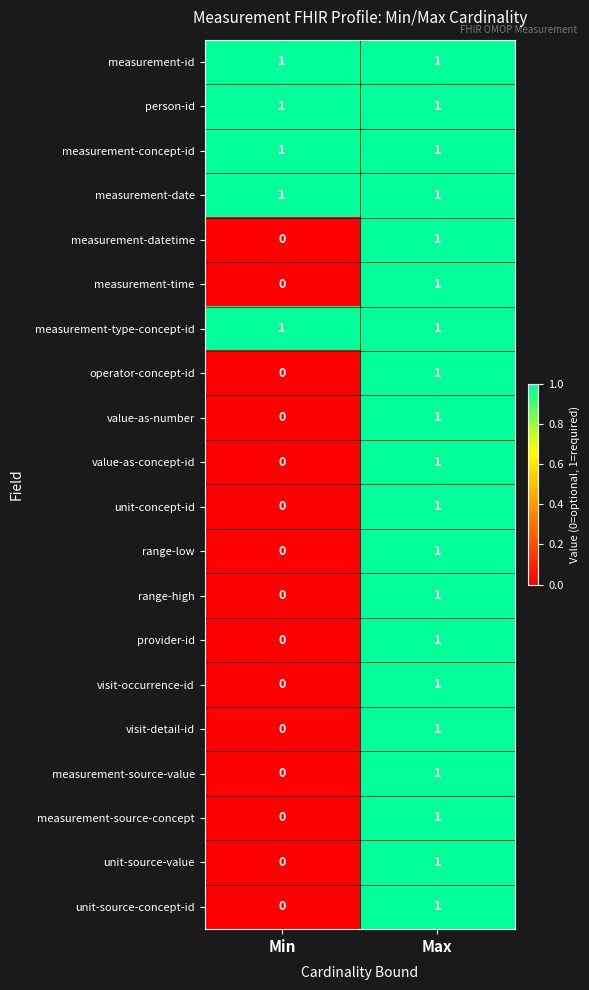

What is the total value across all series at Max?

20